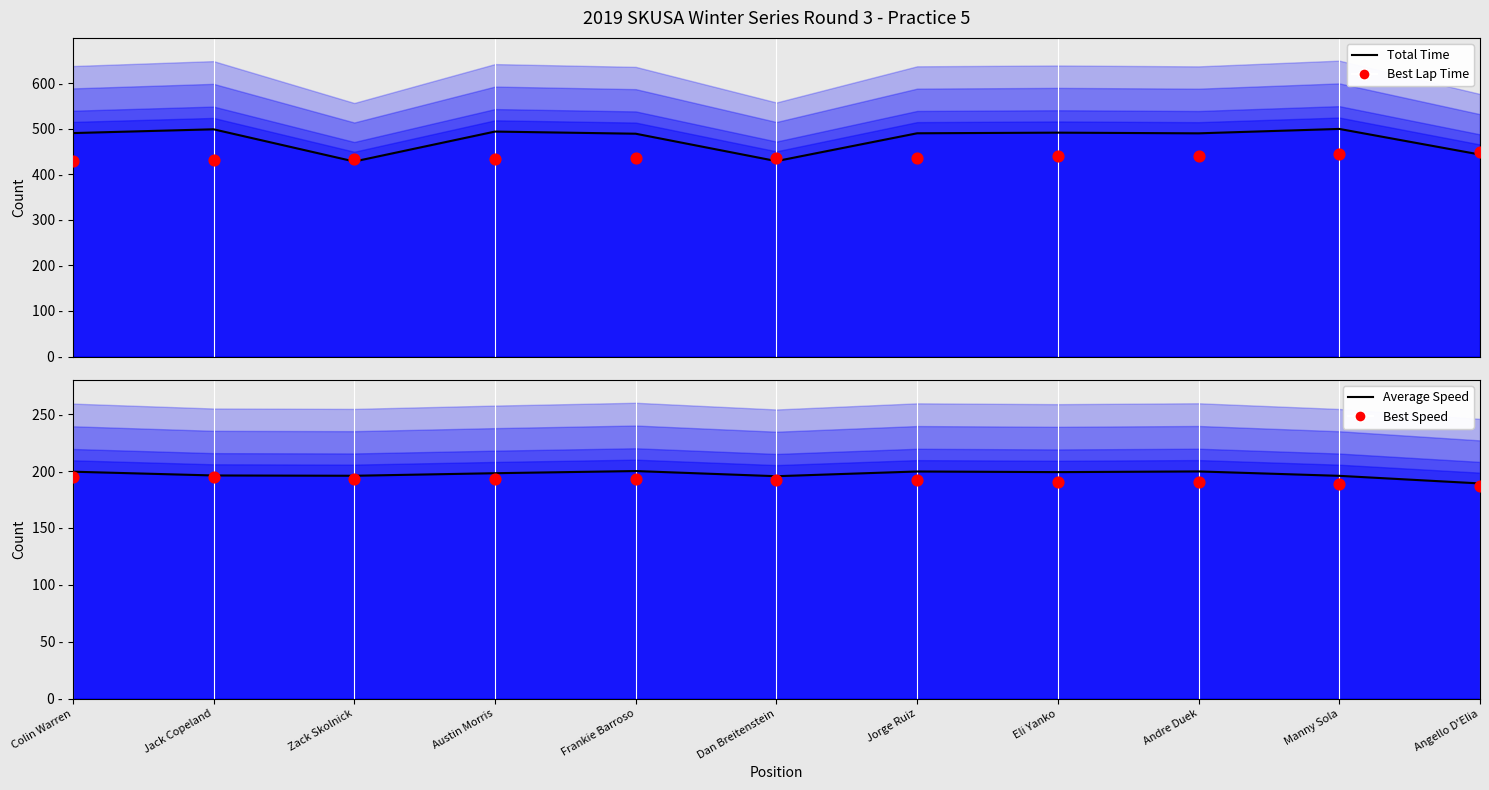

At how many categories does at least one series exceed 272?

11